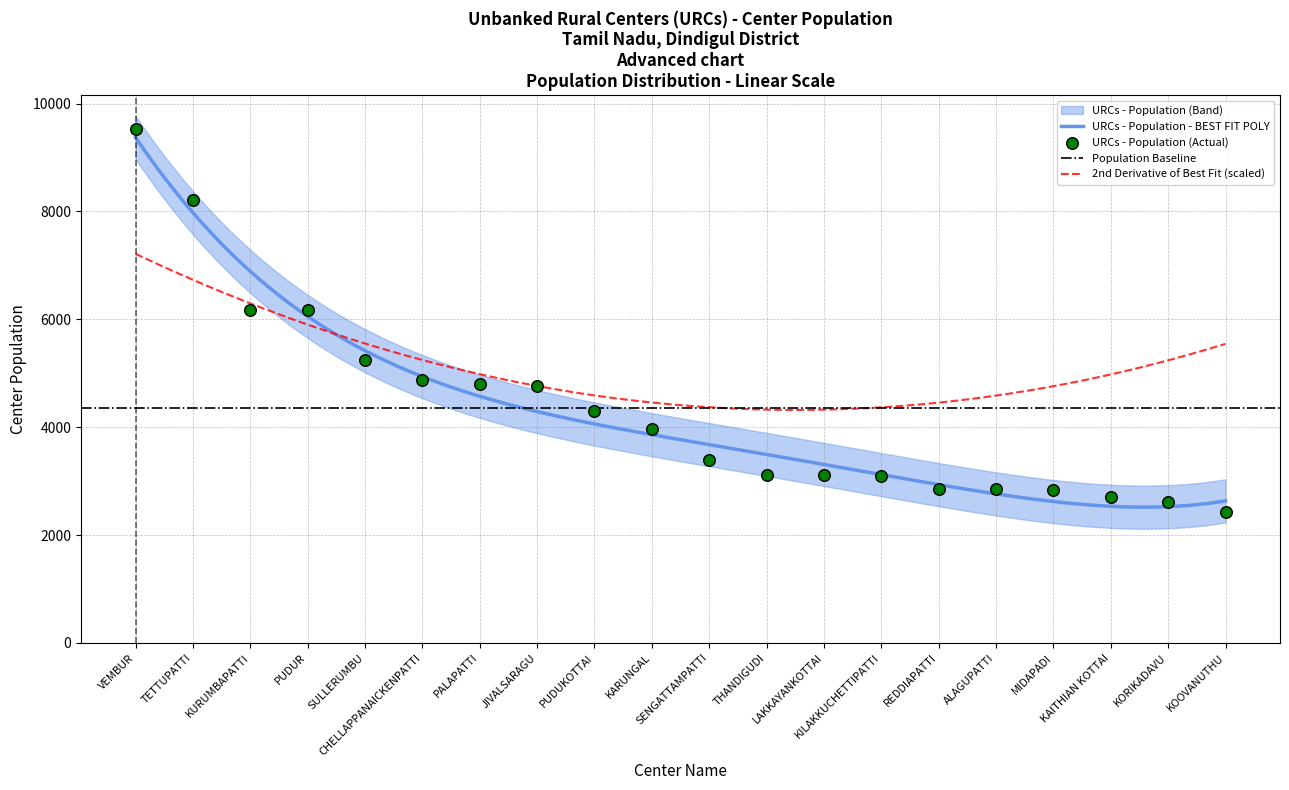

What is the change in value from THANDIGUDI to KOOVANUTHU?

-704